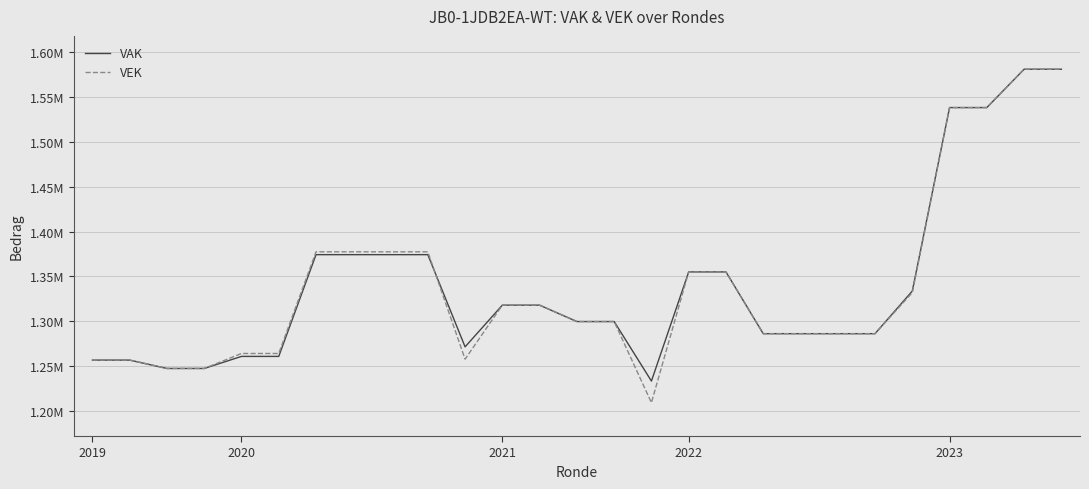

Is this an area chart (filled region under the line)?

No